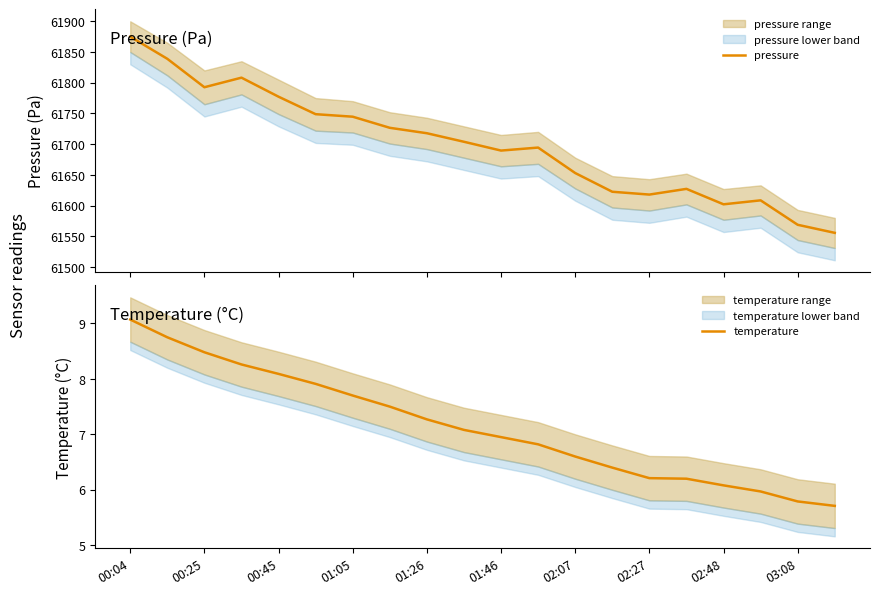

True or false: temperature and pressure intersect in this chart.

False